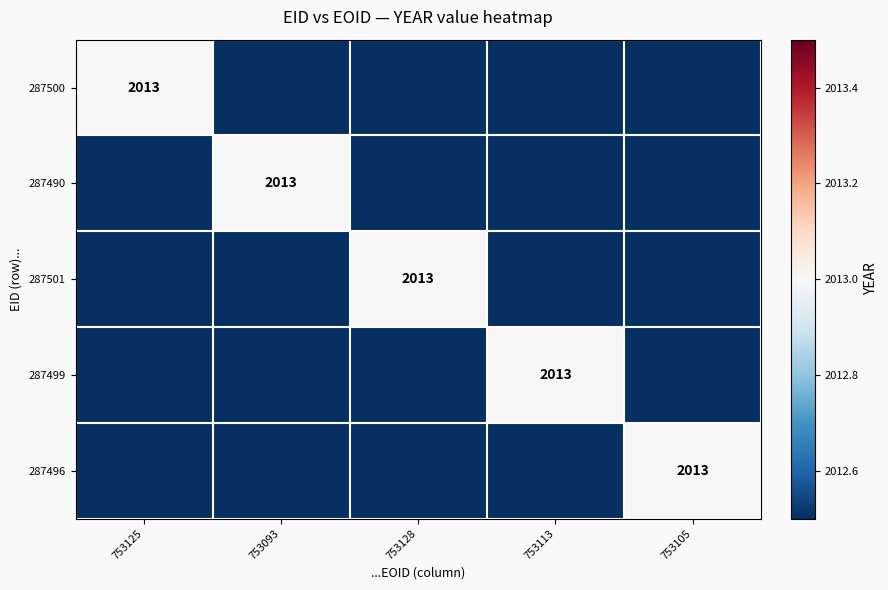

Is it true that 287500 equals 3298 at 753125?

False